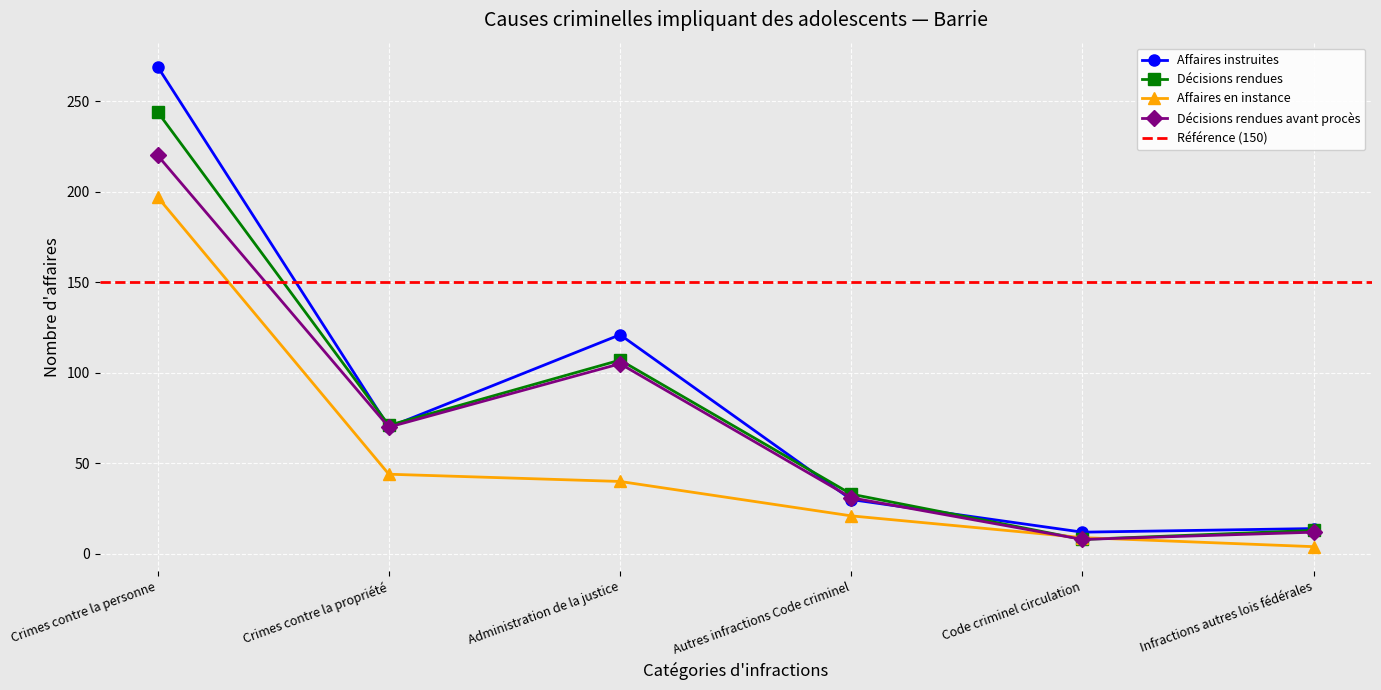

What are all the series names shown in the legend?

Affaires instruites, Décisions rendues, Affaires en instance, Décisions rendues avant procès